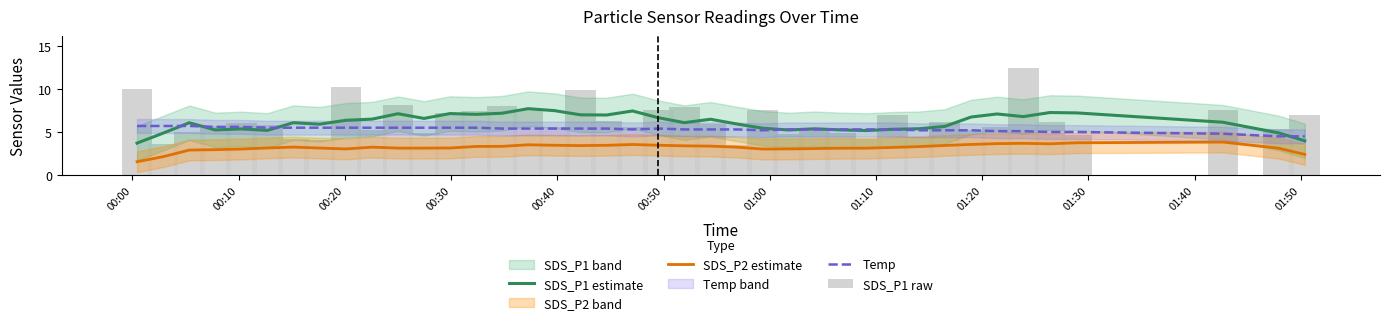

How many groups of bars are there?

40